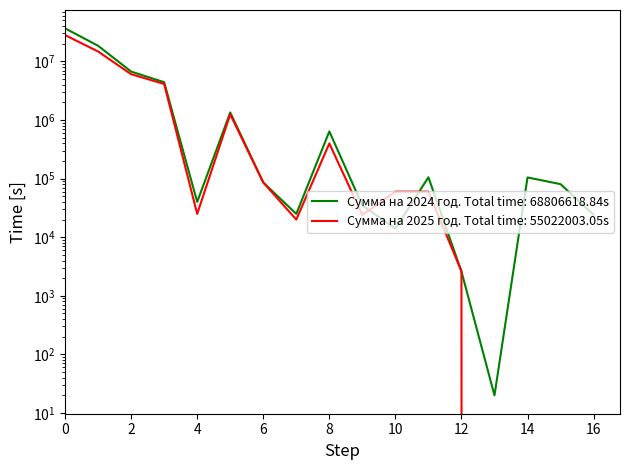

Is it true that Сумма на 2024 год equals 8113.9 at 10?

False